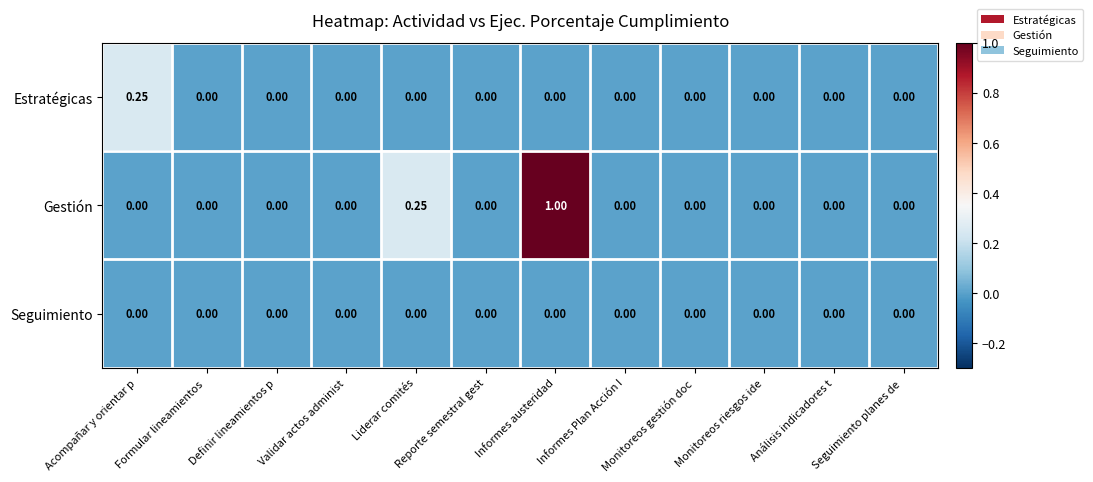

Which series has the largest total across all categories?

Gestión